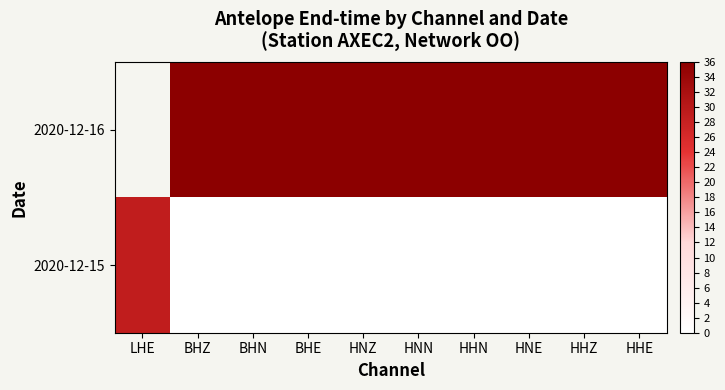

Between BHN and LHE, which is larger?

LHE